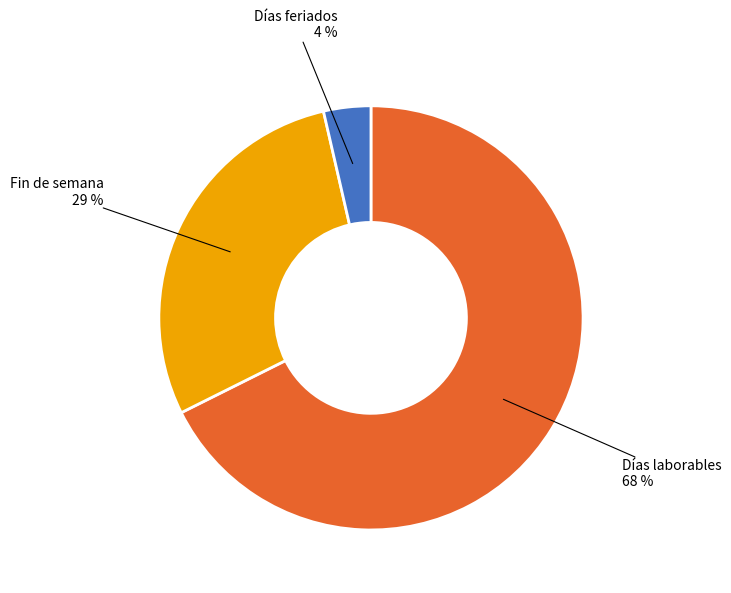

Does any single category account for the majority?

Yes